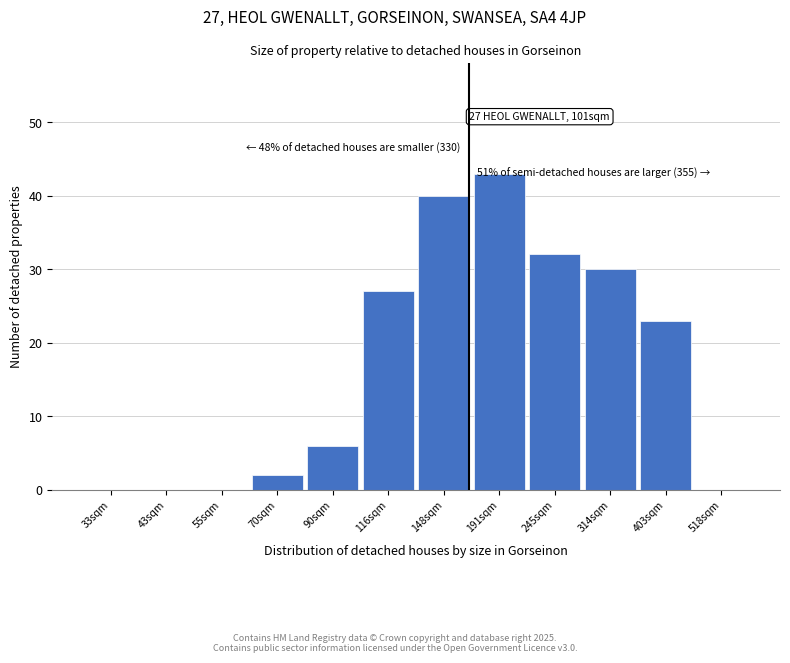

Reading left to right, list all the values displayed in this chart.

33sqm=0	43sqm=0	55sqm=0	70sqm=2	90sqm=6	116sqm=27	148sqm=40	191sqm=43	245sqm=32	314sqm=30	403sqm=23	518sqm=0